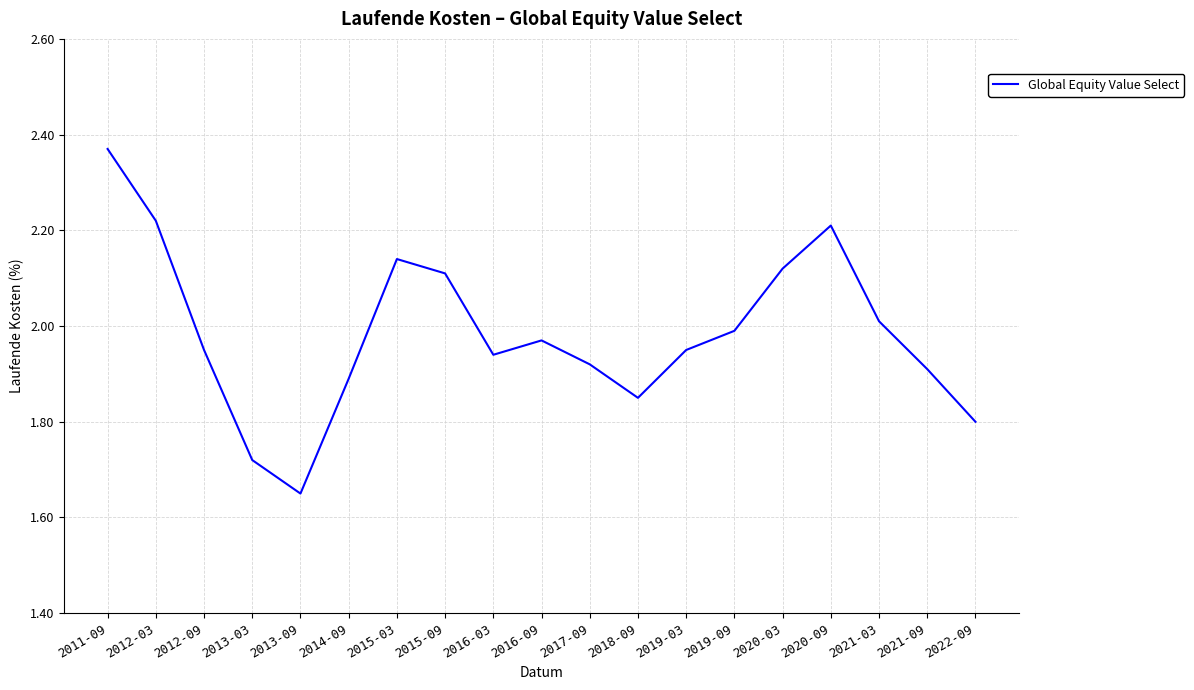

At which category does the chart reach its minimum across all series?

2013-09